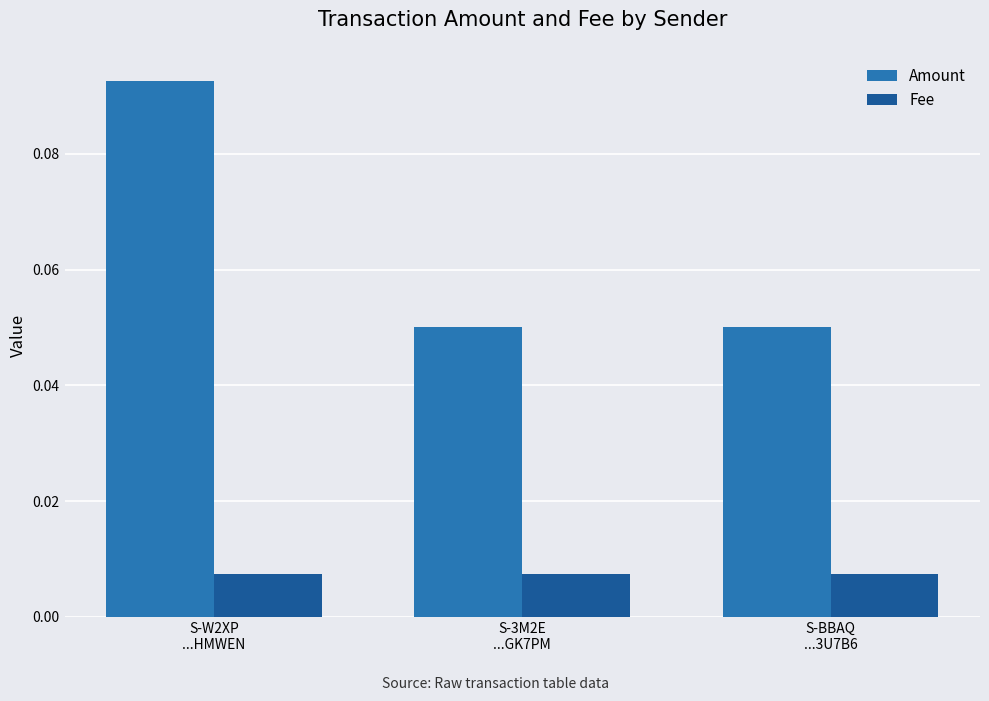

What position from the right is S-W2XP
...HMWEN?

3